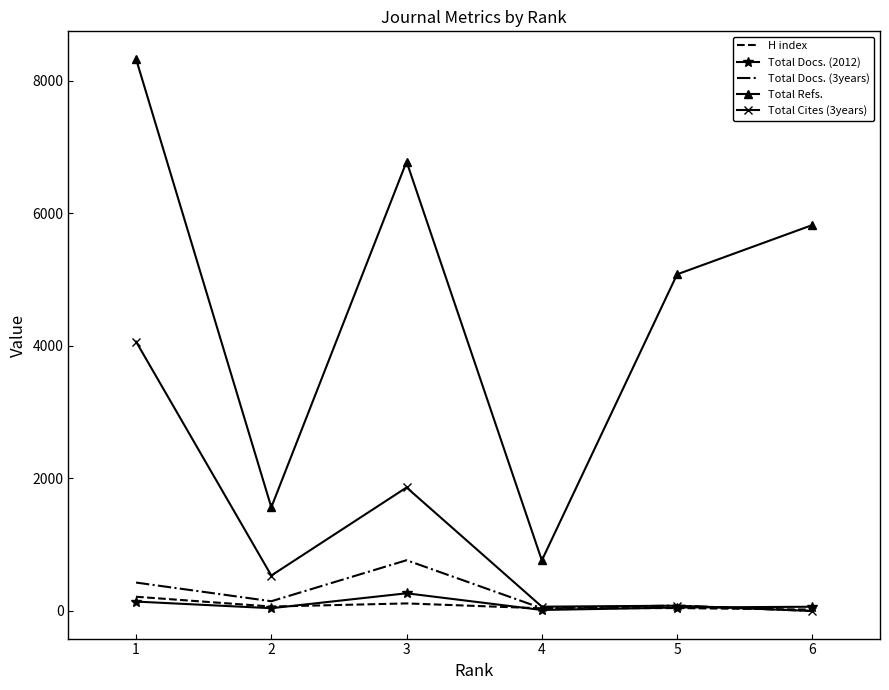

Which series has the largest total across all categories?

Total Refs.